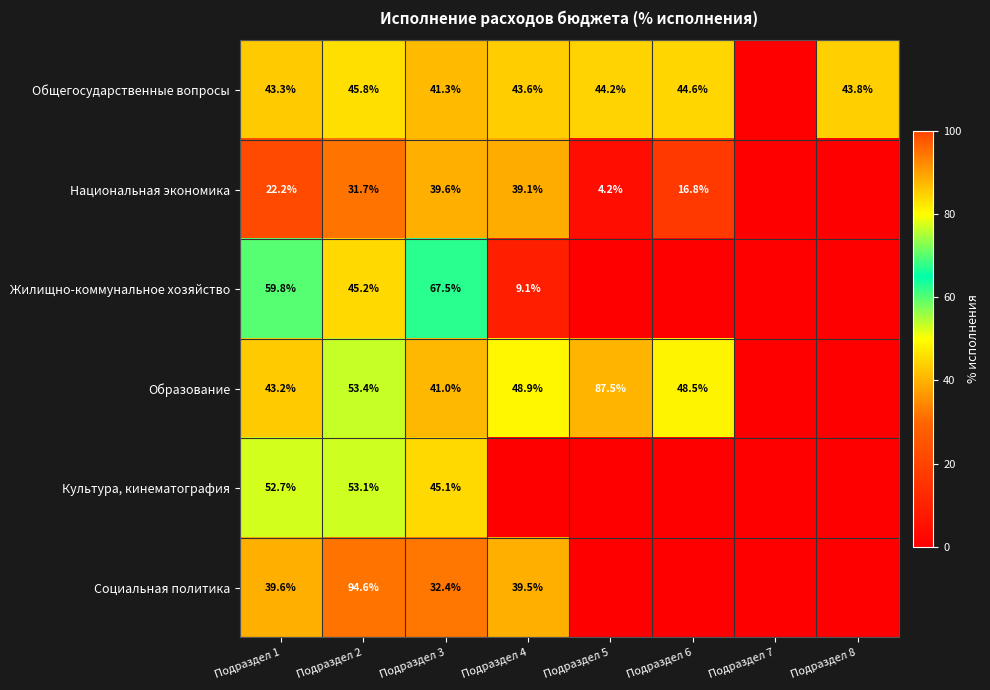

At which category is the sum across all series the highest?

Подраздел 2